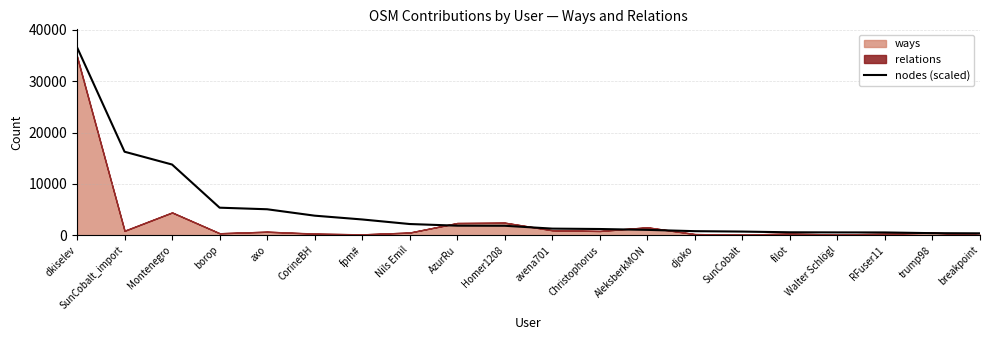

The chart shows a value of 1553.1 at AleksberkMON. True or false?

False